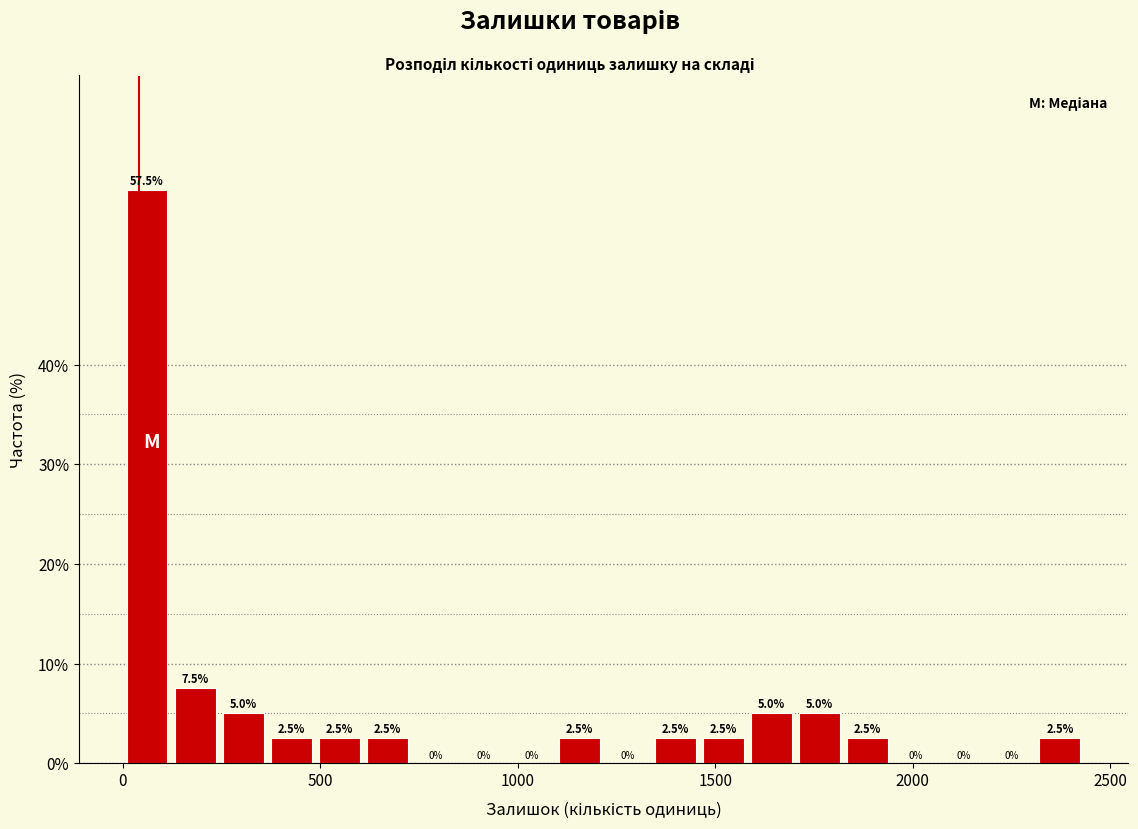

Read against the x-axis, roughly where is the centre of the tallest bar?

50